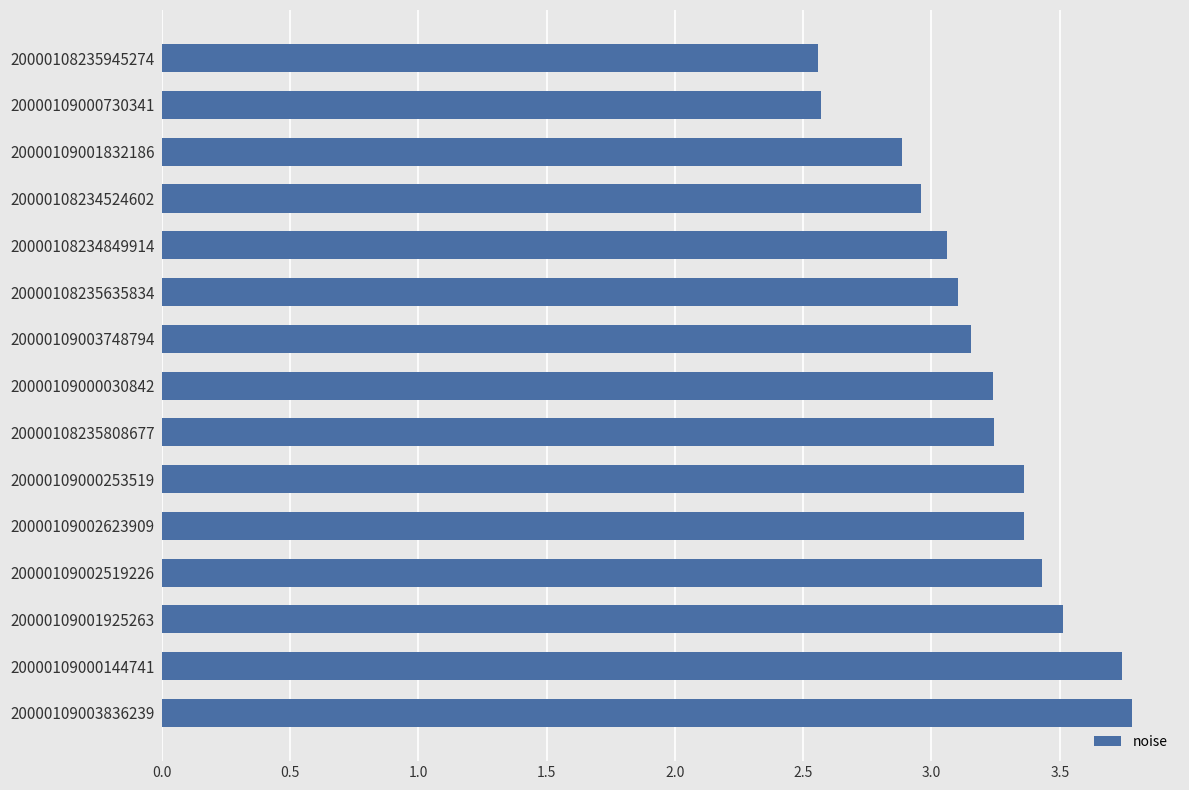

What is the greatest value displayed?

3.8